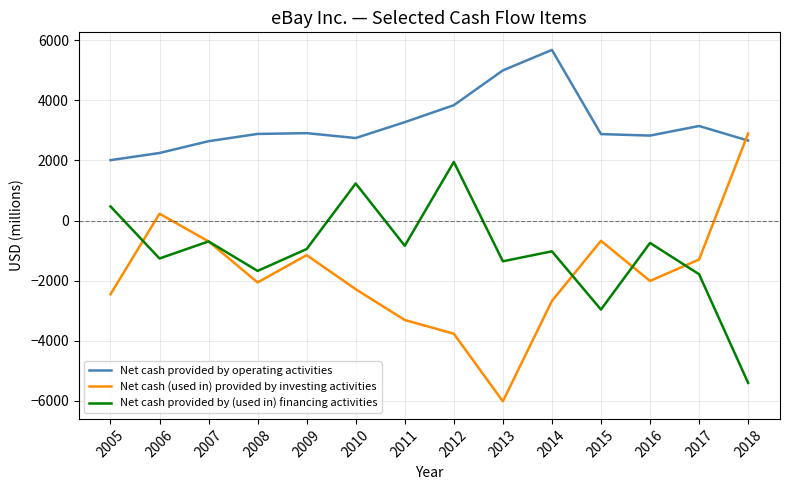

Which series has the widest spread of values?

Net cash (used in) provided by investing activities